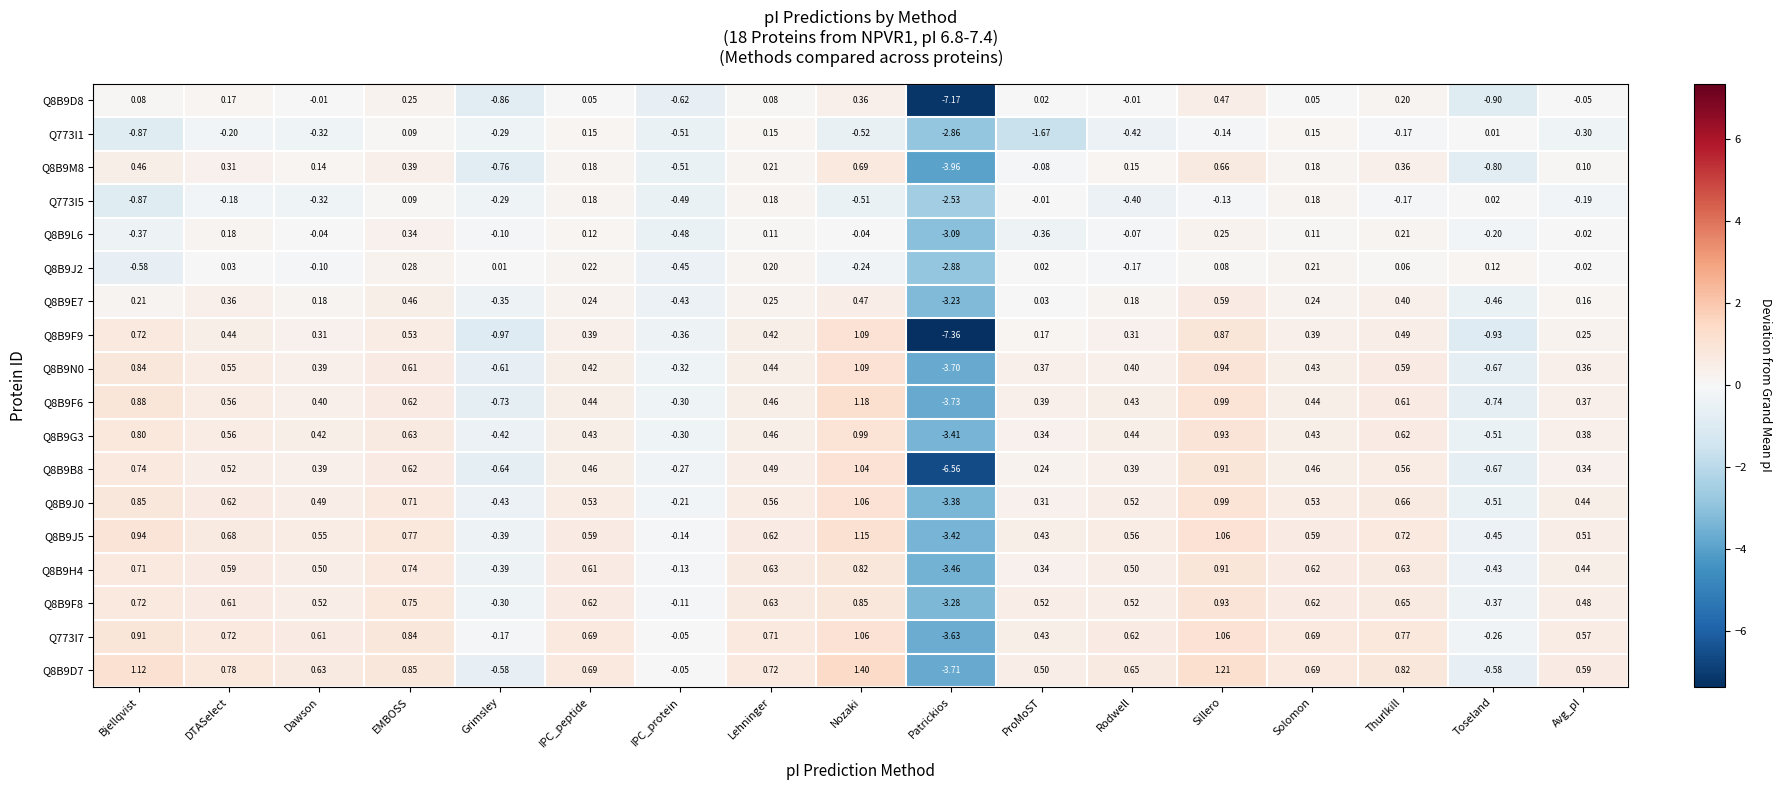

At which category does the chart reach its minimum across all series?

Patrickios